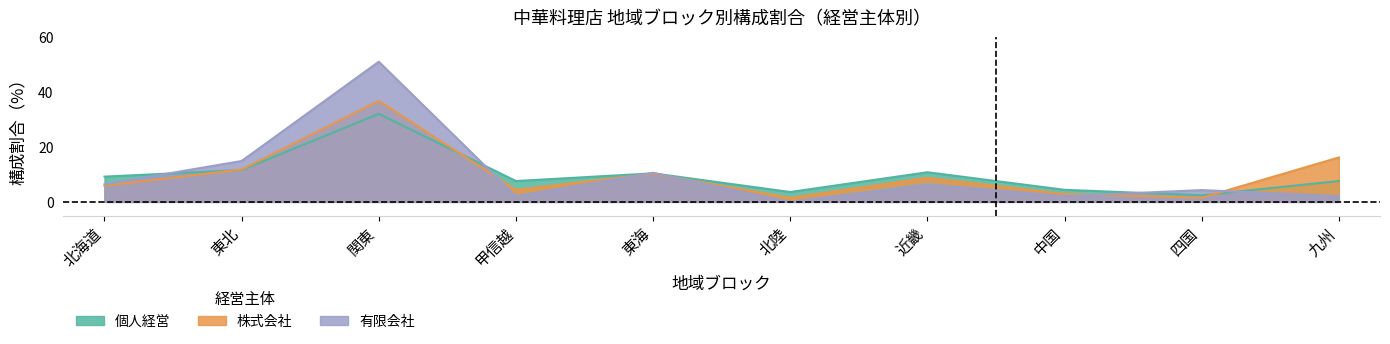

How many interior local peaks does the 有限会社 series have?

4